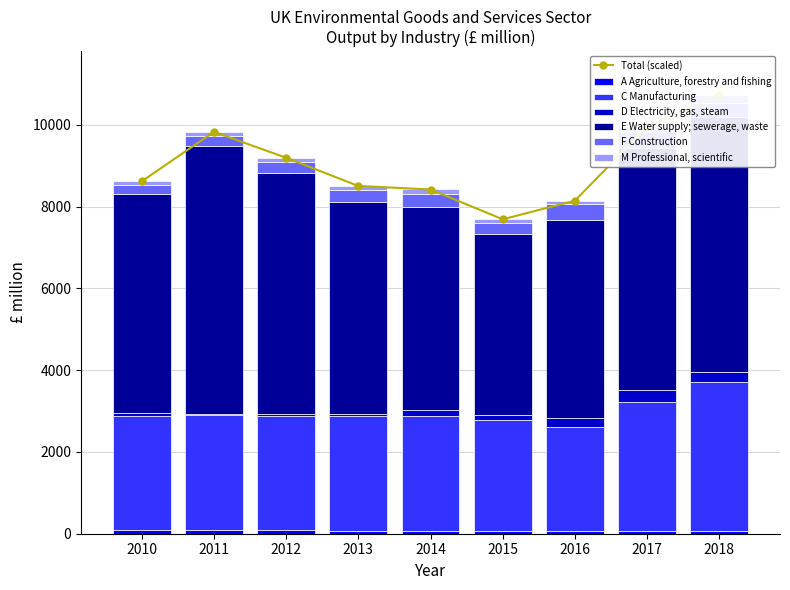

What is the difference between the second highest and minimum values in the F Construction series?

170